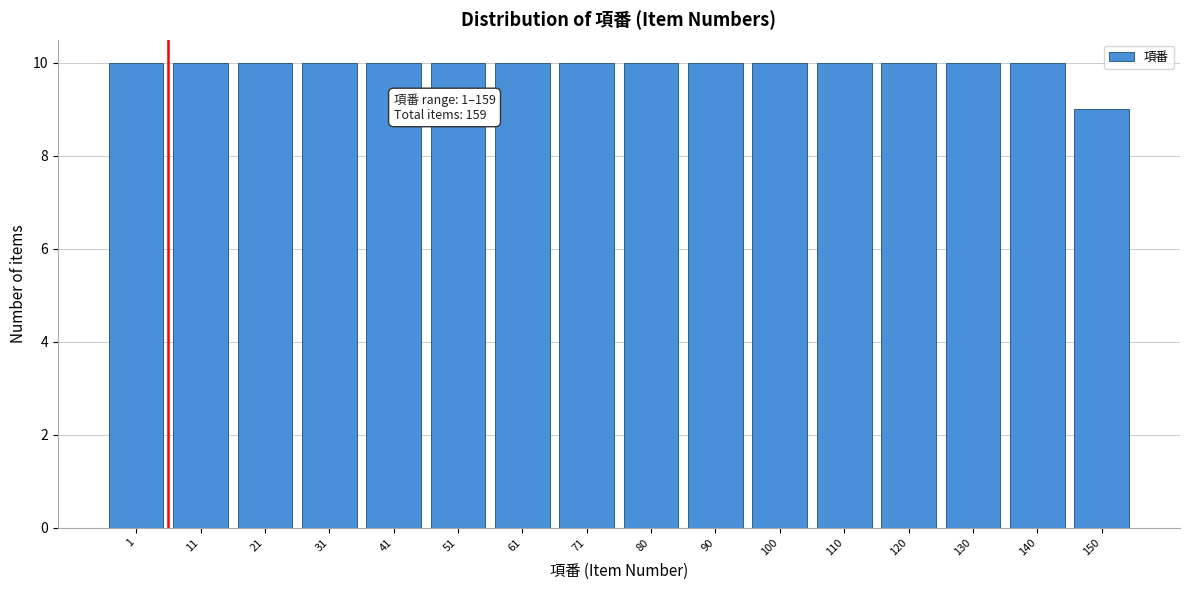

Reading right to left, transcribe all the data shown in this chart.

150=9	140=10	130=10	120=10	110=10	100=10	90=10	80=10	71=10	61=10	51=10	41=10	31=10	21=10	11=10	1=10